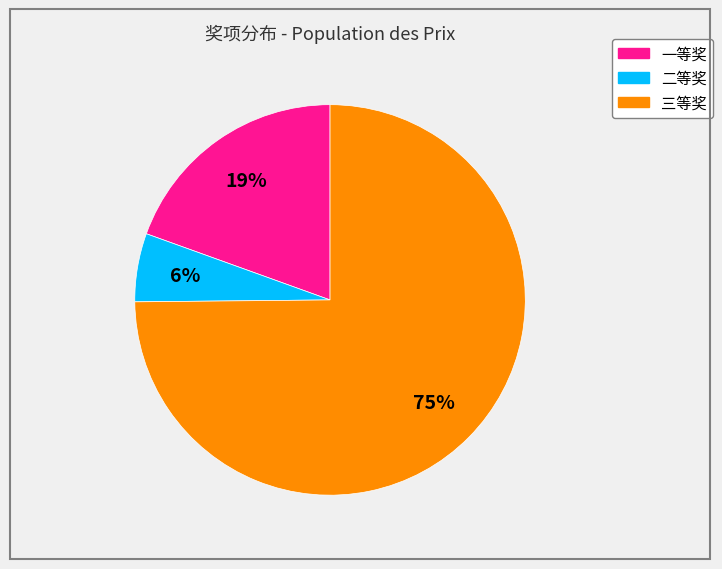

What percentage is the 二等奖 slice, to the nearest percent?

6%